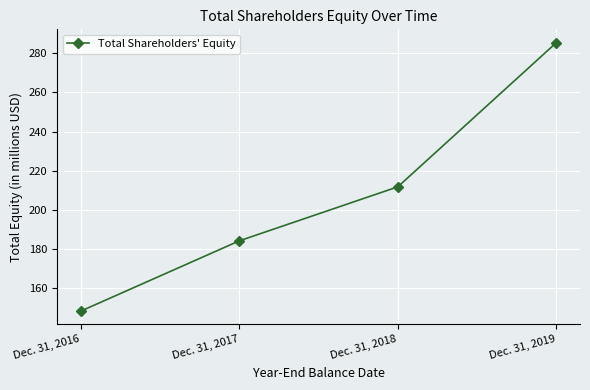

How many series are shown in this chart?

1